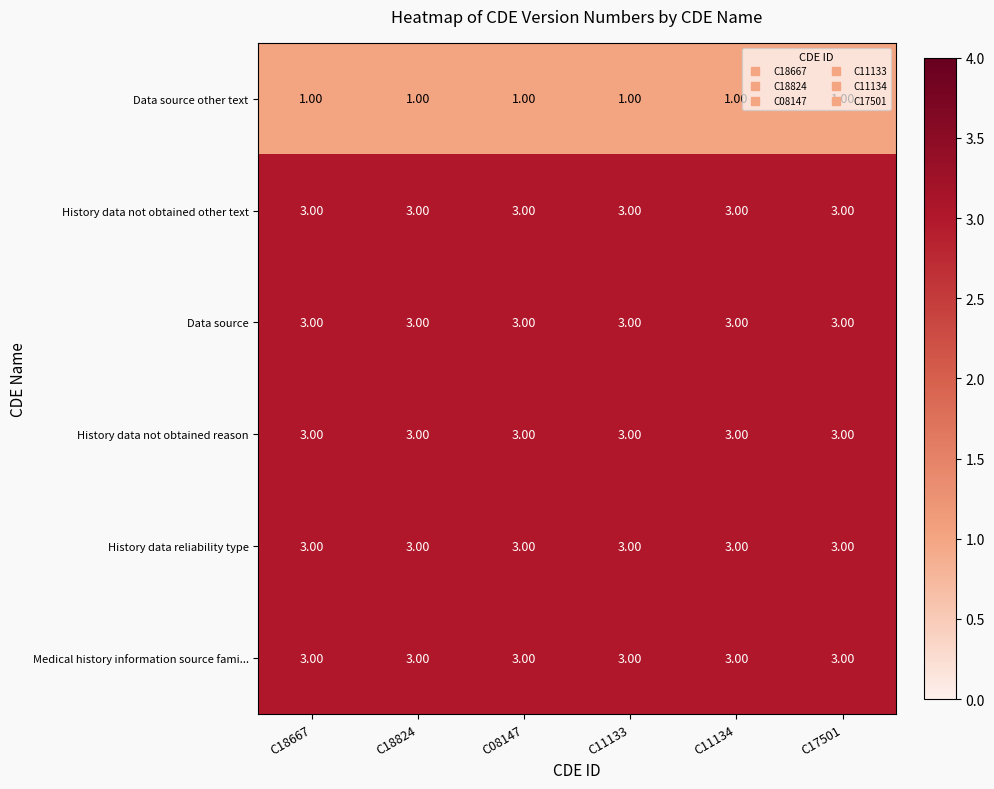

What is the sum of all History data reliability type values?

18